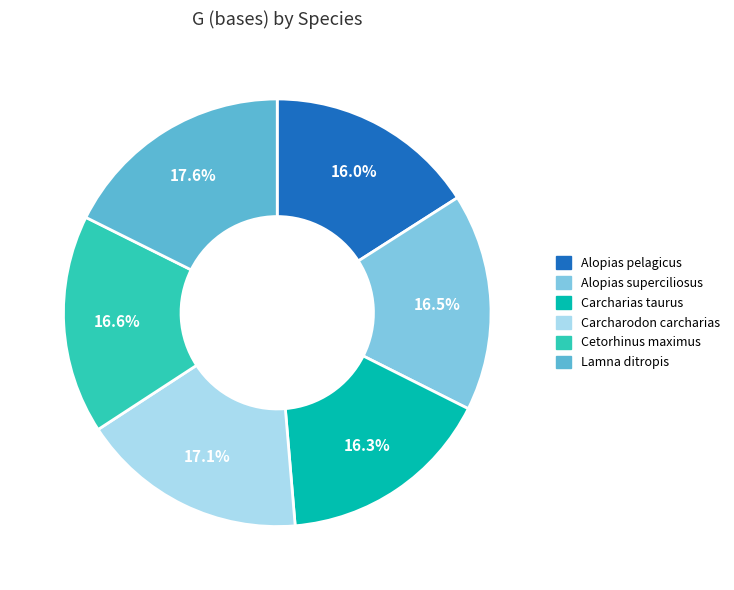

Between Lamna ditropis and Cetorhinus maximus, which is larger?

Lamna ditropis